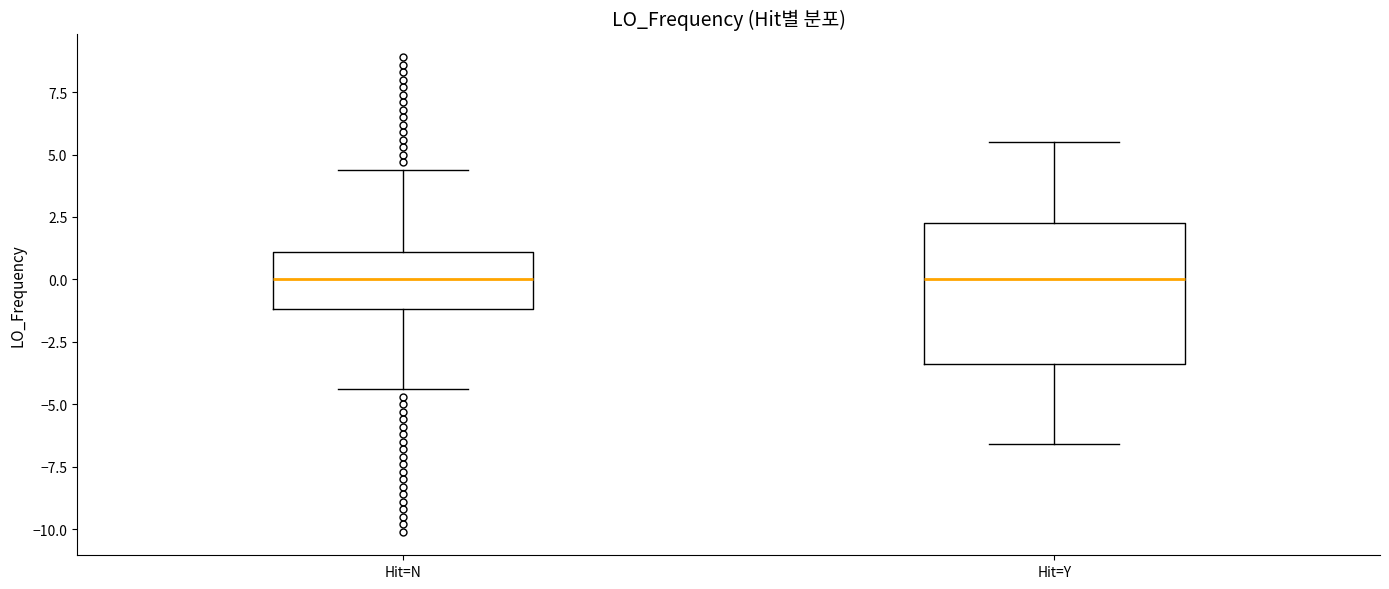

Where does the median line of the box for Hit=N sit on the y-axis? The values are not printed on the chart, so give them approximately, as read against the axis.

0.0